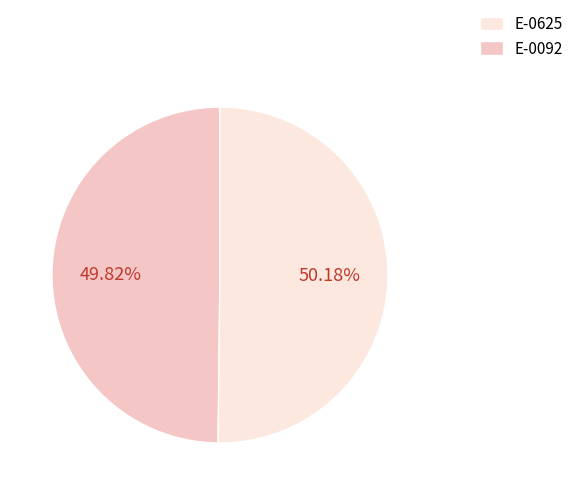

Is there any slice that represents more than half of the pie?

Yes